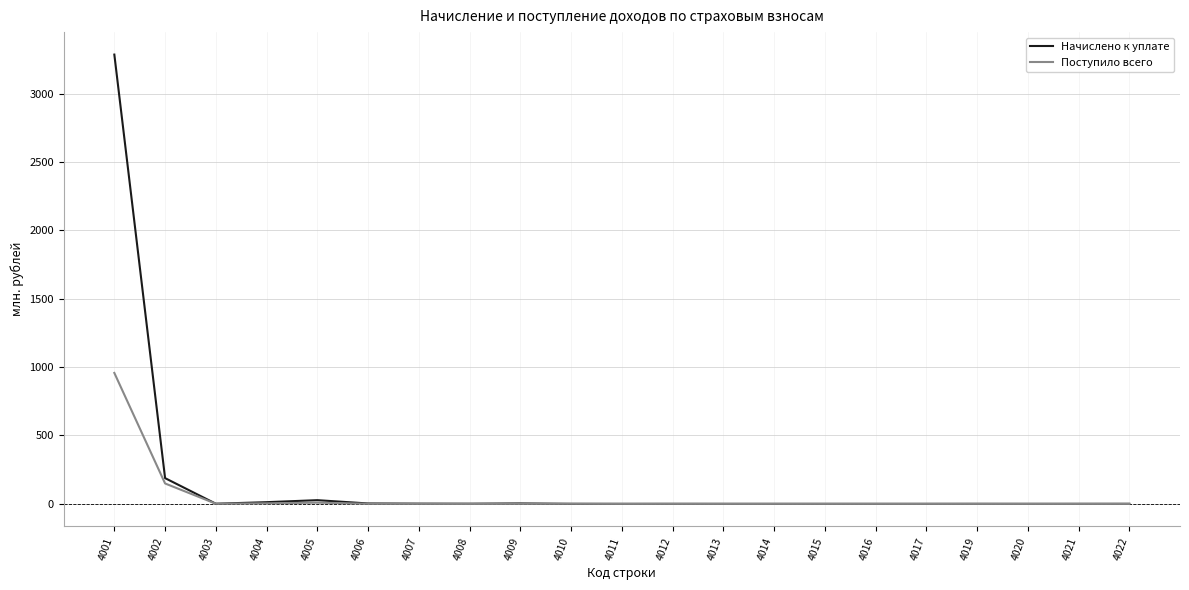

At which label is Начислено к уплате closest to 1642?

4002